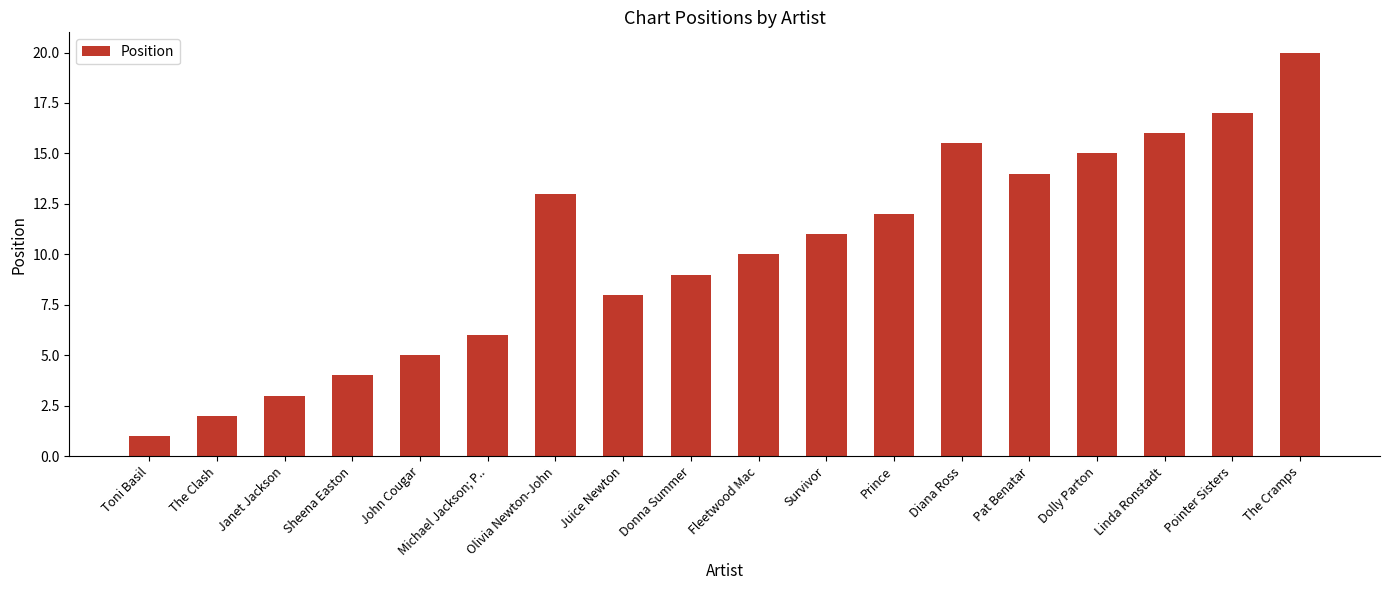

The chart shows a value of 0.9 at Sheena Easton. True or false?

False